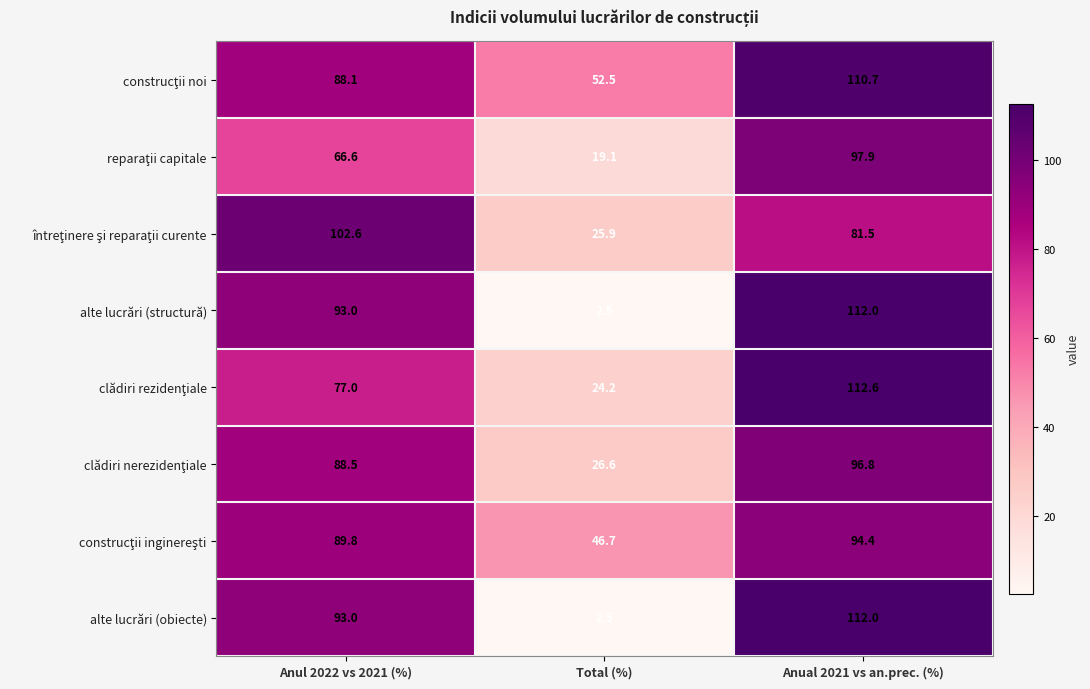

What is the smallest value displayed?

2.5